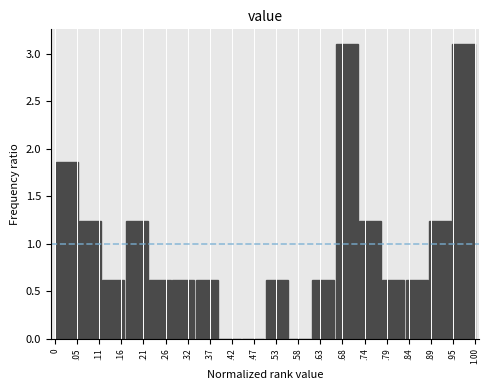

What is the maximum value shown in the chart?

3.1